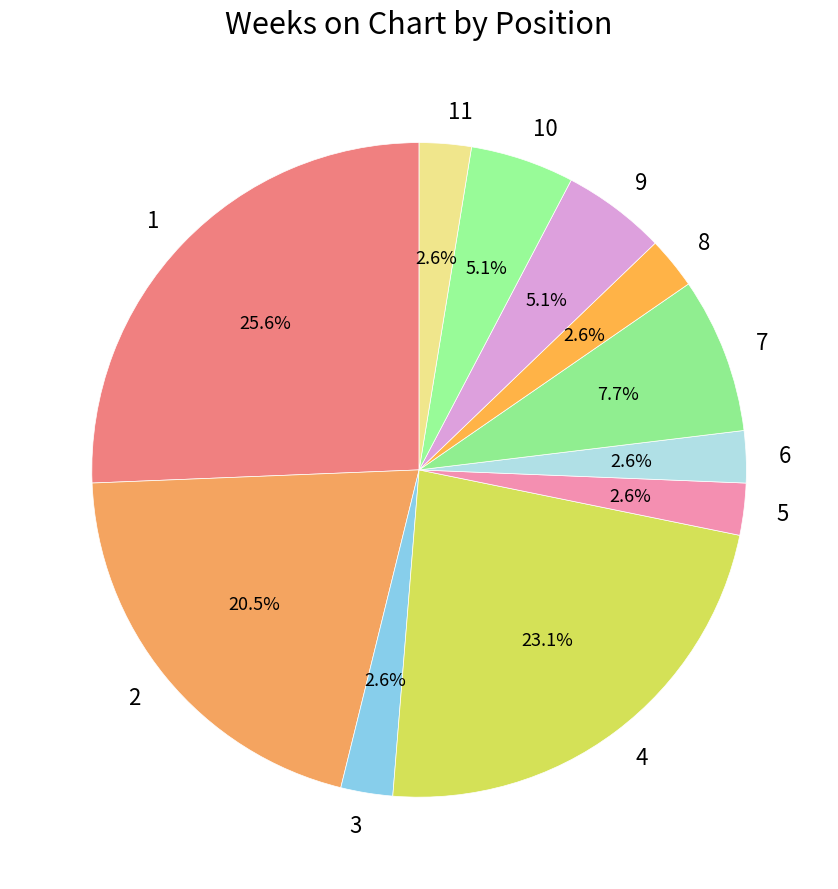

What is the ratio of the value at 2 to the value at 9?

4.0